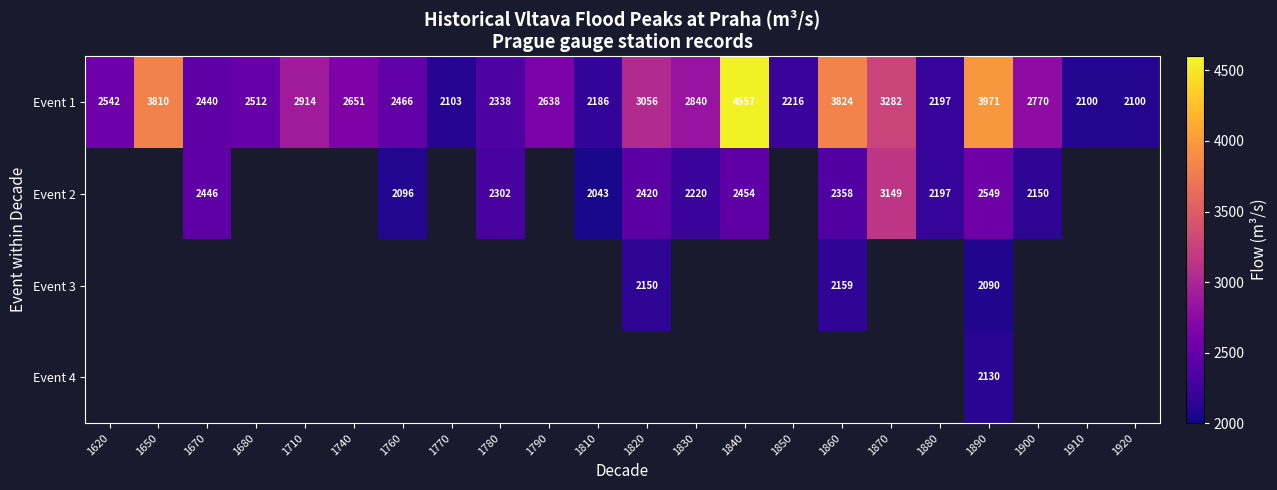

Is it true that Event 1 equals 1865.1 at 1830?

False